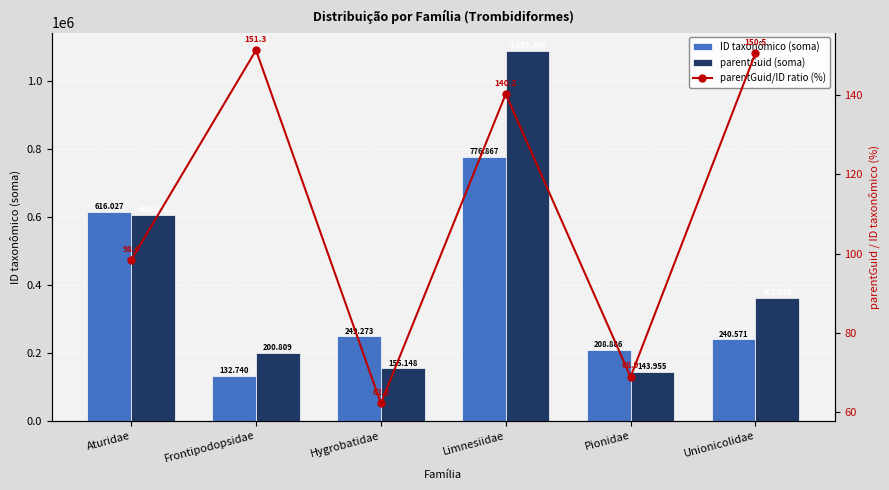

What is the sum of the parentGuid/ID ratio (%) values at Pionidae and Frontipodopsidae?

220.2